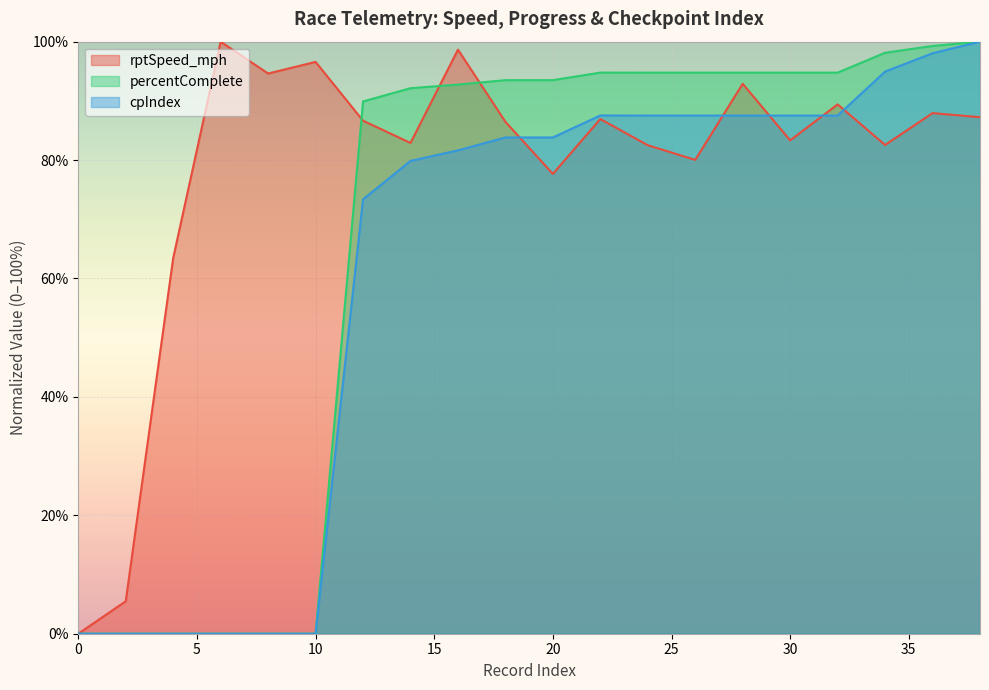

Count the number of categories in the chart.

20